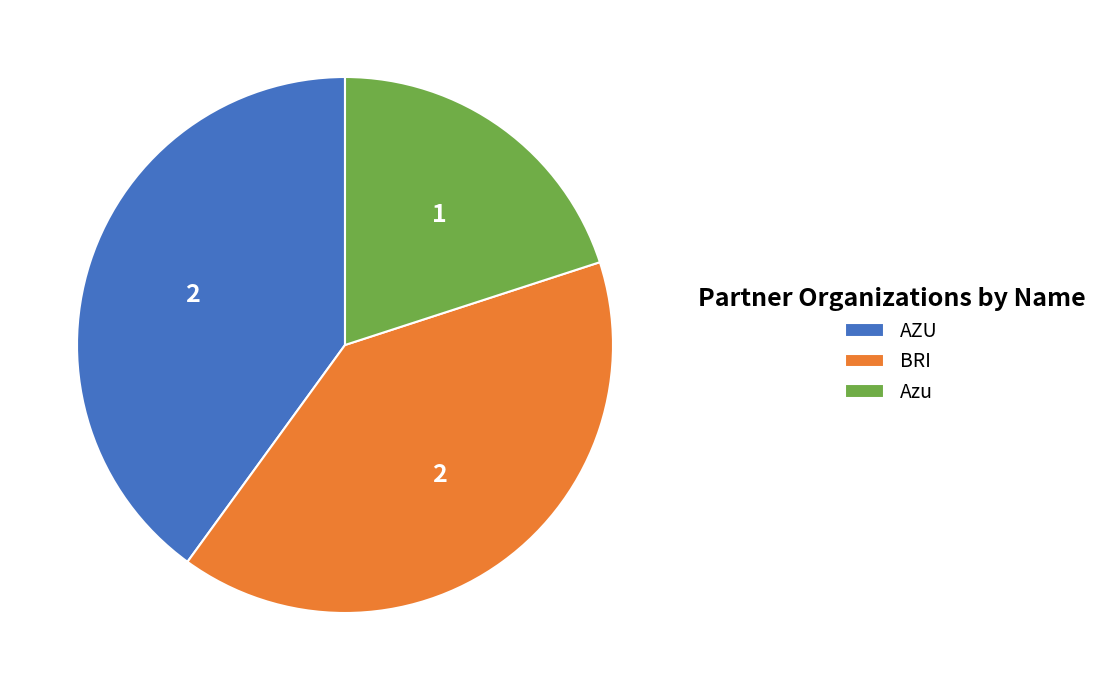

Between Azu and AZU, which is larger?

AZU